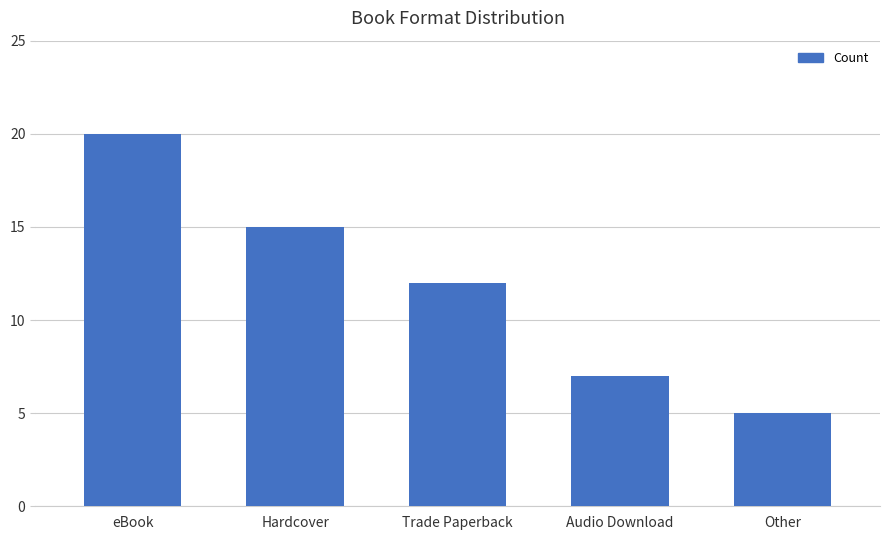

Are the bars grouped side by side (vs. stacked)?

No